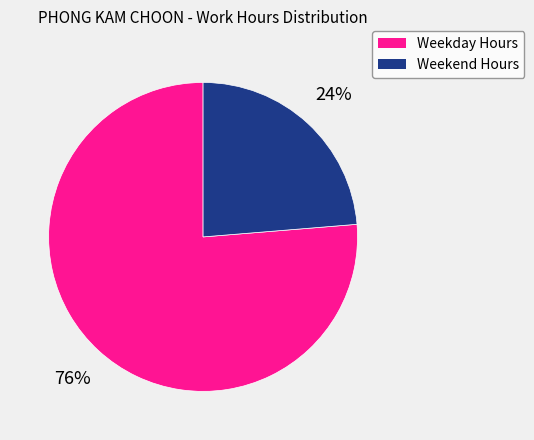

Count the number of slices in the pie.

2